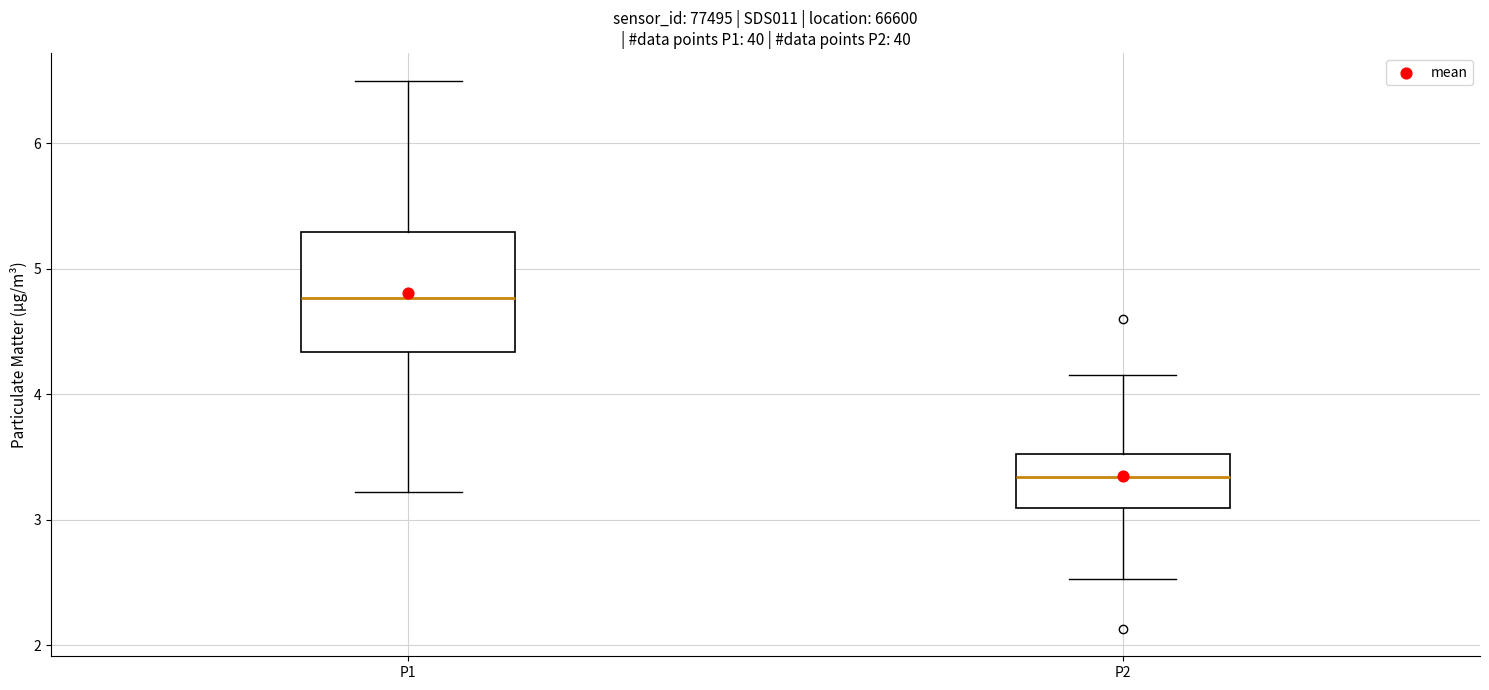

Where does the upper whisker of the box for P1 end on the y-axis? The values are not printed on the chart, so give them approximately, as read against the axis.

6.5